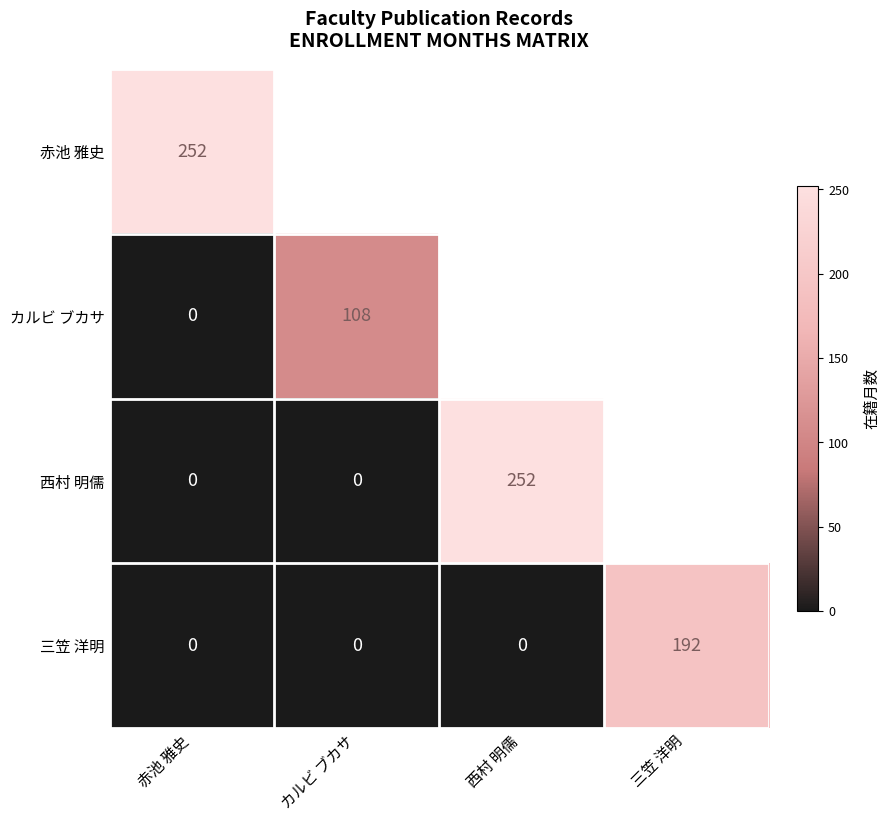

Is it true that 三笠 洋明 equals 0 at カルビ ブカサ?

True